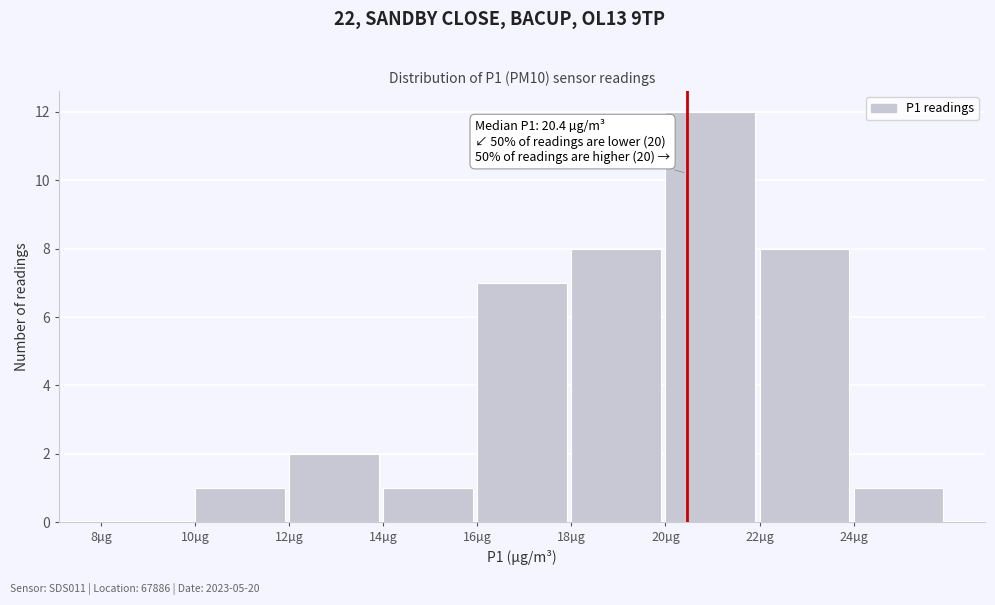

Which range on the x-axis has the tallest bar?

20 to 22